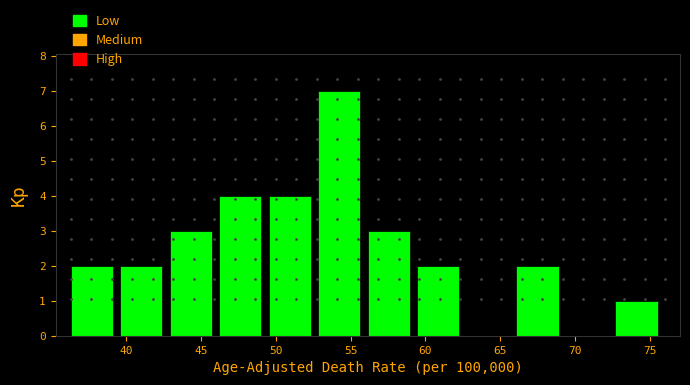

Reading left to right, transcribe this chart: for each bar, give the range it covers on the x-axis and its height. Neither the bar edges nor the heights are printed on the chart, so give them approximately, as read against the axes.

36.5 to 39.5: 2
39.5 to 43.0: 2
43.0 to 46.0: 3
46.0 to 49.5: 4
49.5 to 53.0: 4
53.0 to 56.0: 7
56.0 to 59.5: 3
59.5 to 63.0: 2
63.0 to 66.0: 0
66.0 to 69.5: 2
69.5 to 72.5: 0
72.5 to 76.0: 1